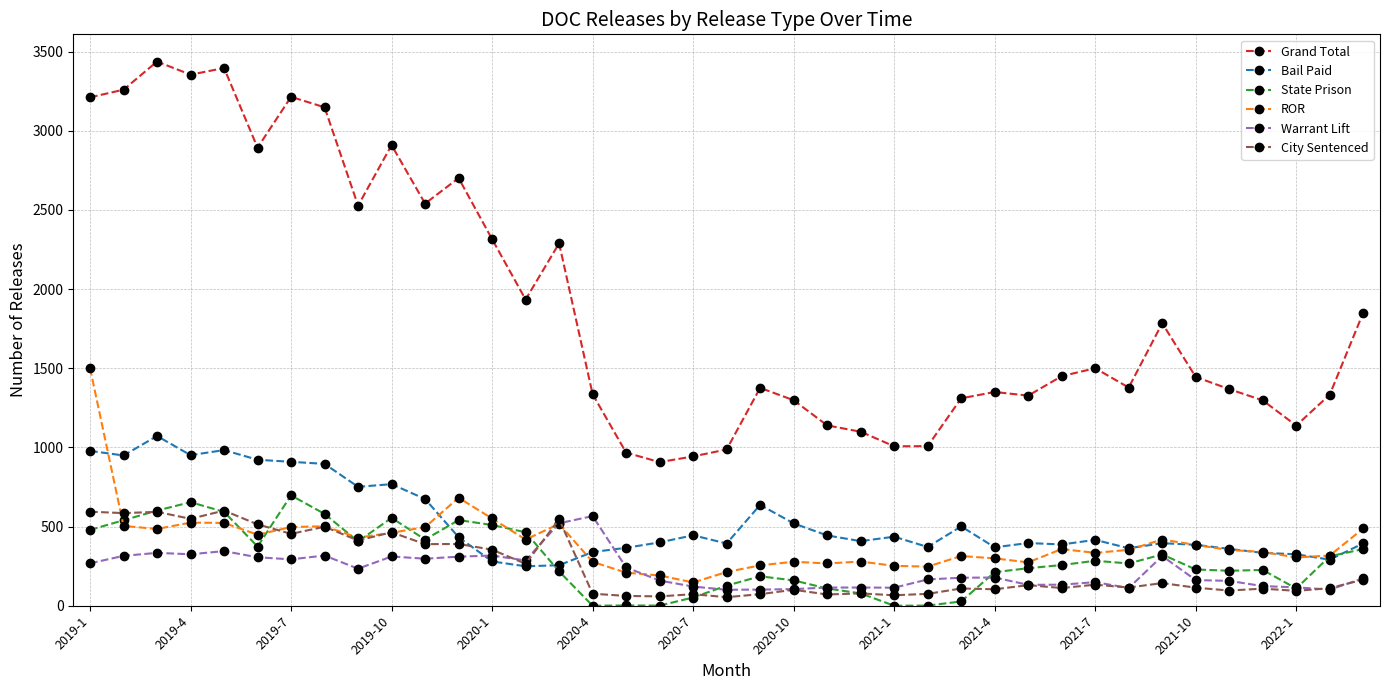

How many intersections are there between City Sentenced and ROR?

6